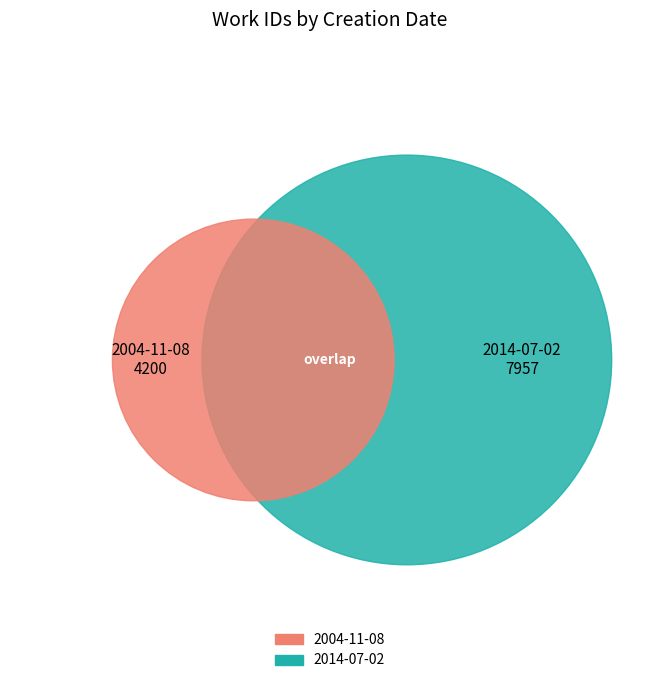

What is the change in value from 2004-11-08 to 2014-07-02?

+3757